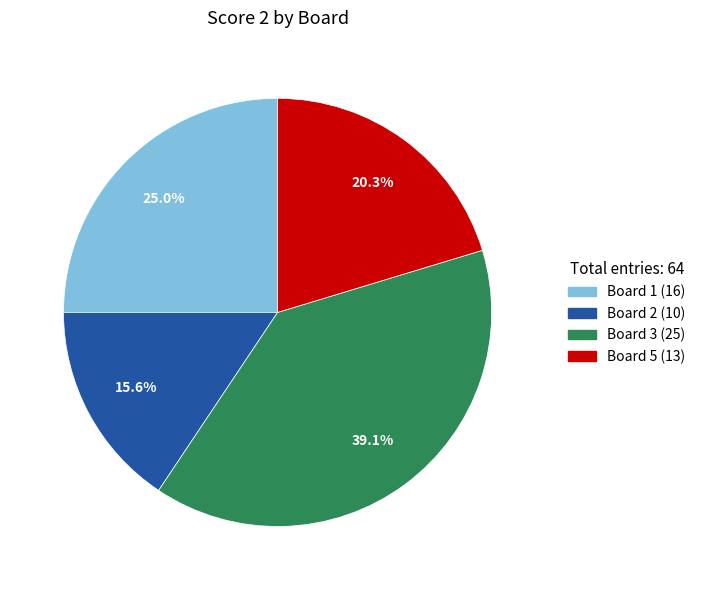

Is there any slice that represents more than half of the pie?

No